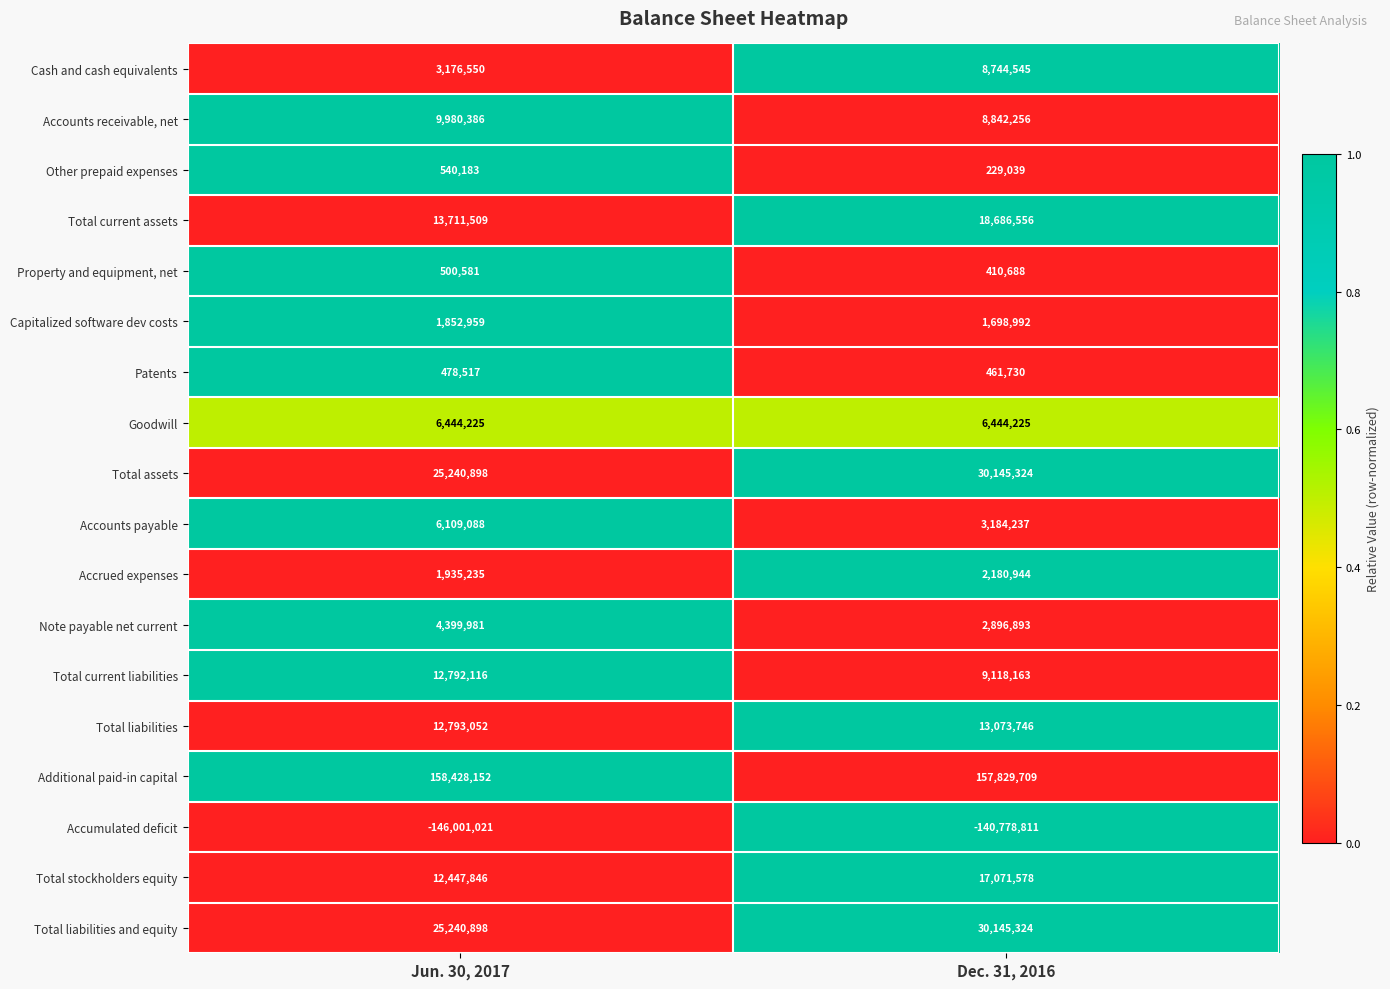

Which series has the largest range (max minus min)?

Cash and cash equivalents